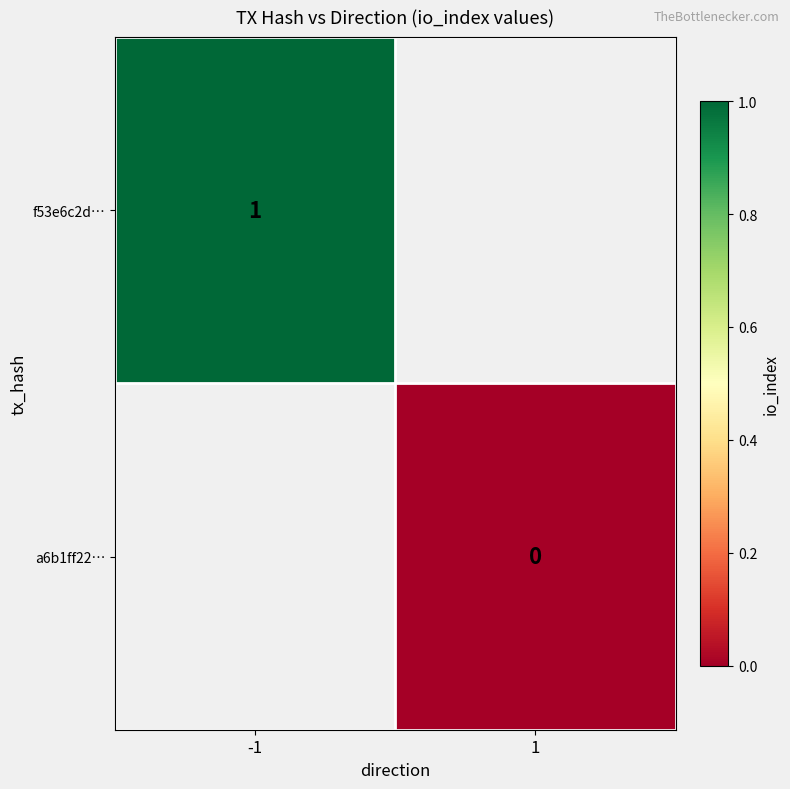

Where is f53e6c2d… nearest to the value 1?

-1